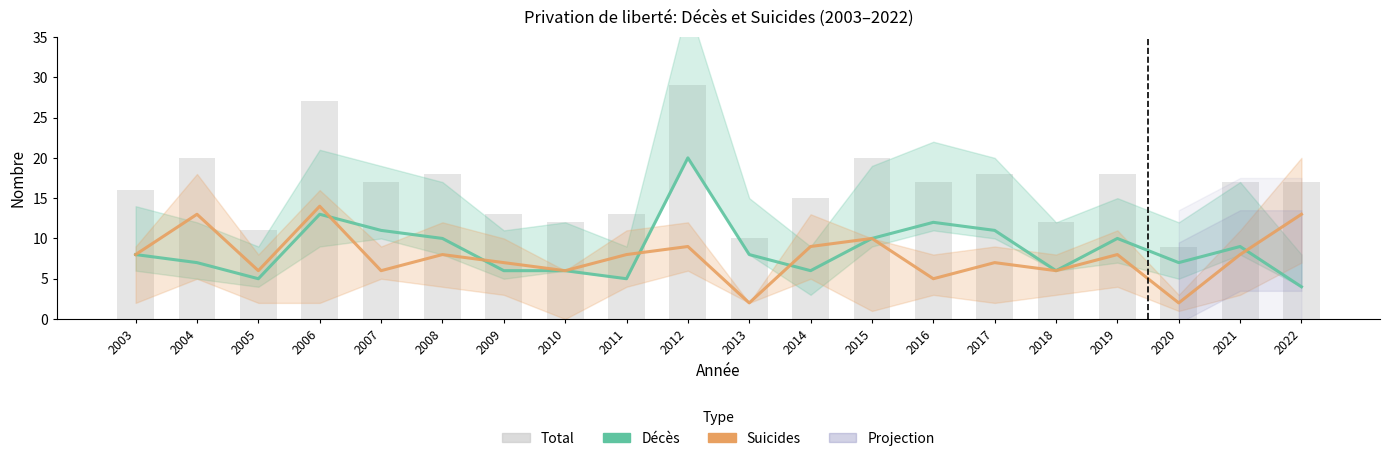

What is the approximate value of Total at 2010, to the nearest 10?

10